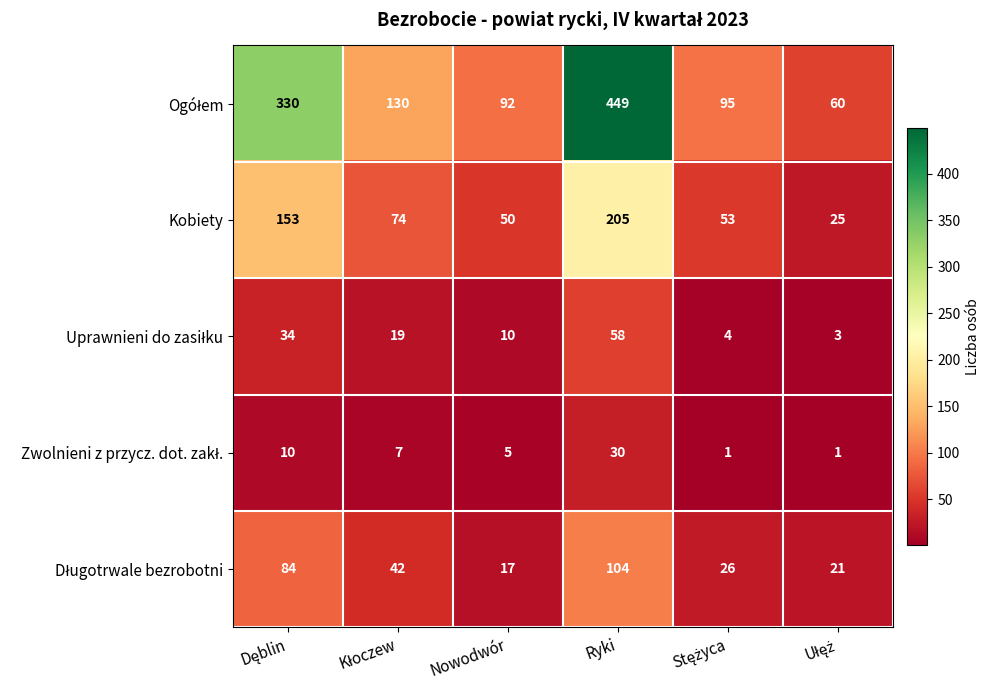

What is the difference between the second highest and second lowest values in the Kobiety series?

103